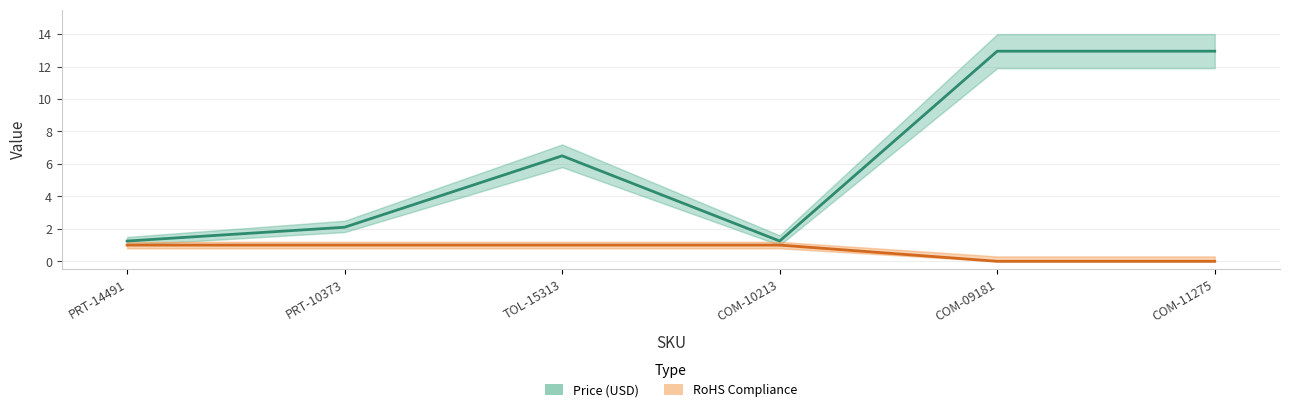

What is the difference between the highest and lowest values at COM-10213?

0.2